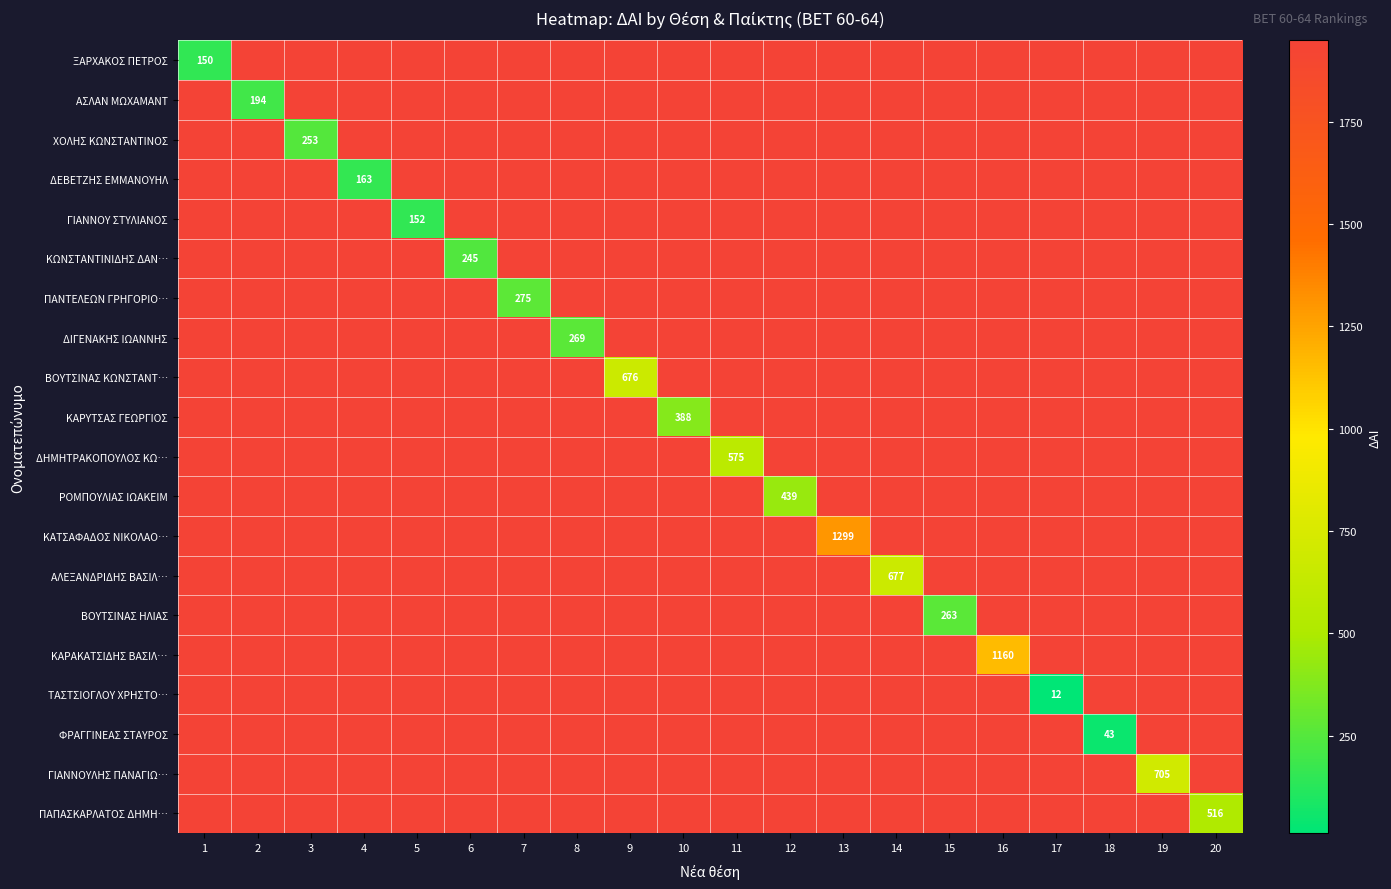

Is the value of ΧΟΛΗΣ ΚΩΝΣΤΑΝΤΙΝΟΣ at 19 greater than the value of ΔΕΒΕΤΖΗΣ ΕΜΜΑΝΟΥΗΛ at 14?

No